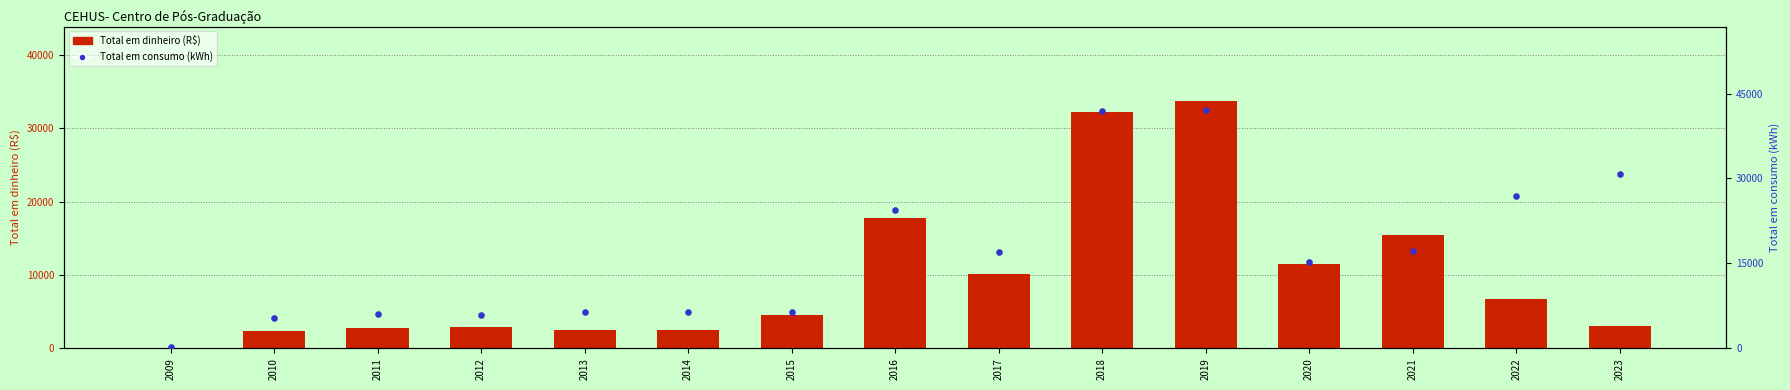

Which series contains the lowest Y value?

Total em dinheiro (R$)